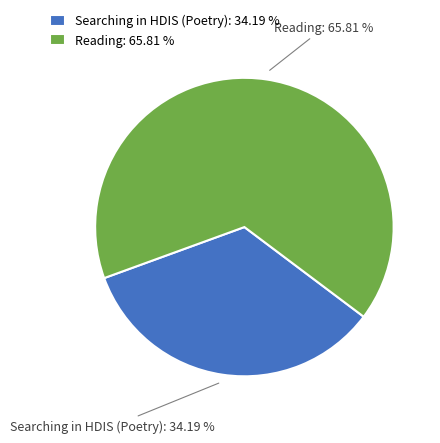

The Reading slice represents 78% of the pie. True or false?

False